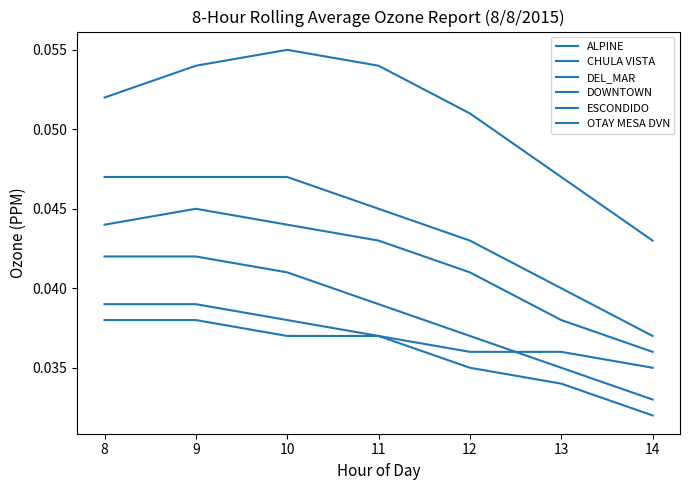

True or false: DOWNTOWN has a value of 0.0 at 12.

False